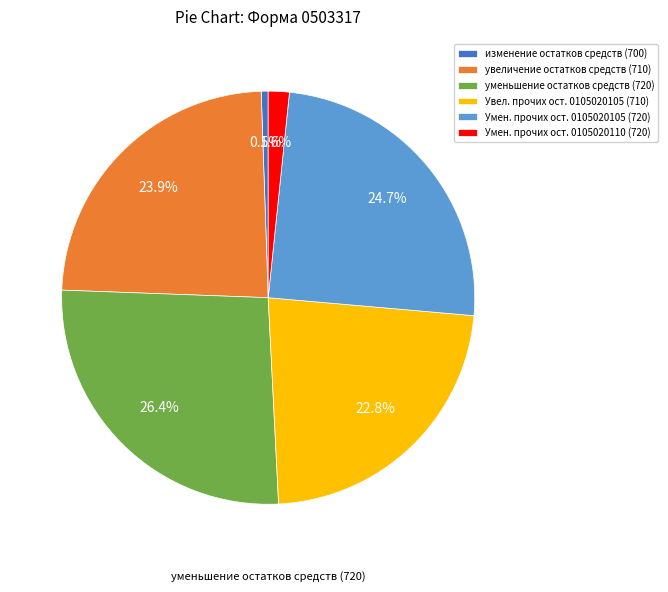

Is it true that уменьшение остатков средств (720) is 36% of the pie?

False